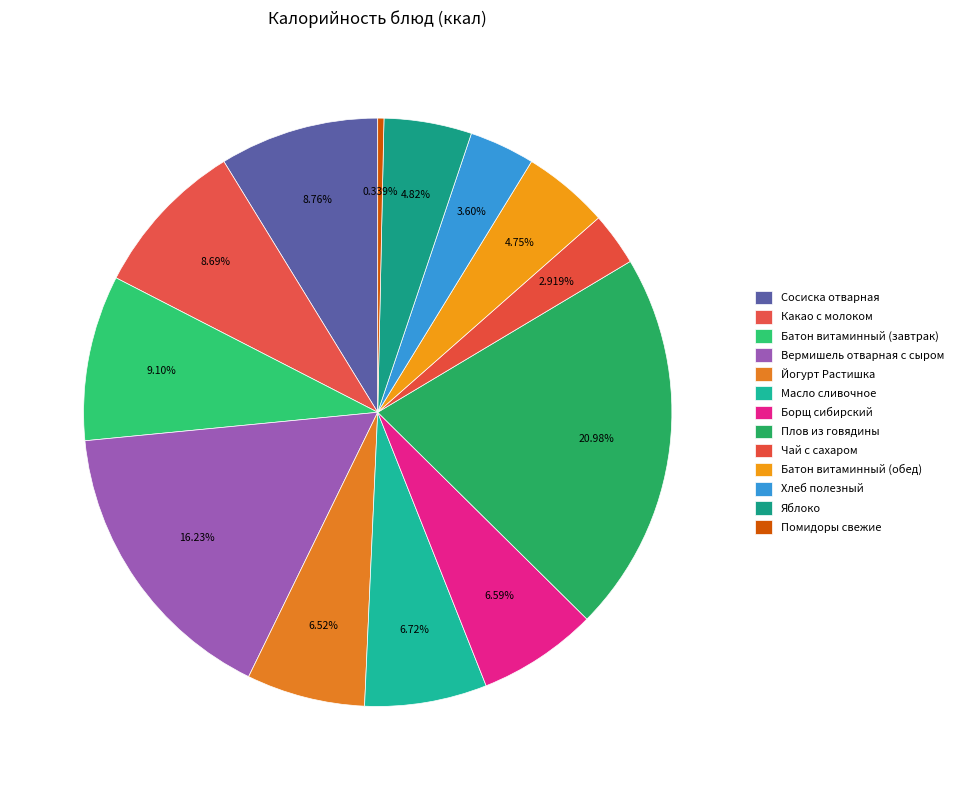

How many slices are in this pie chart?

13